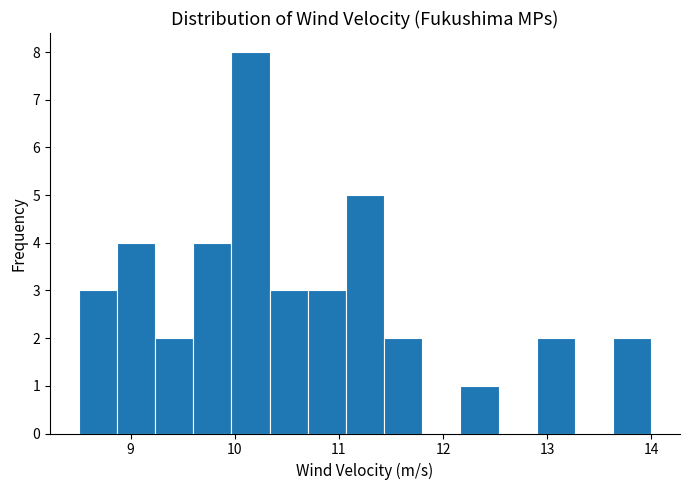

Read against the x-axis, roughly where is the centre of the tallest bar?

10.2